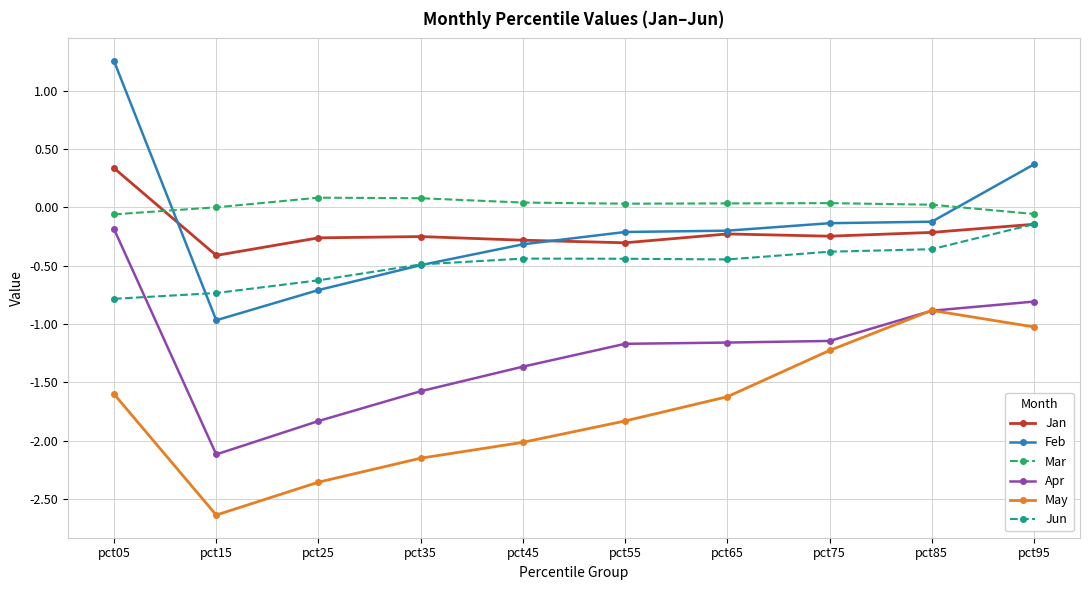

At which category is the sum across all series the highest?

pct05